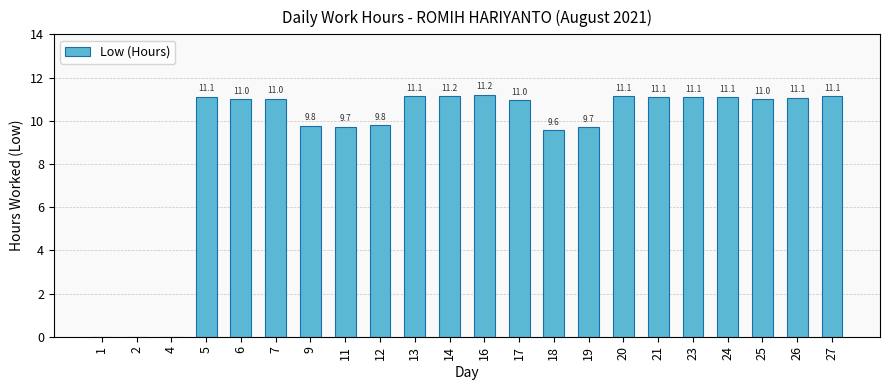

True or false: the data shows 9.8 at 12.

True